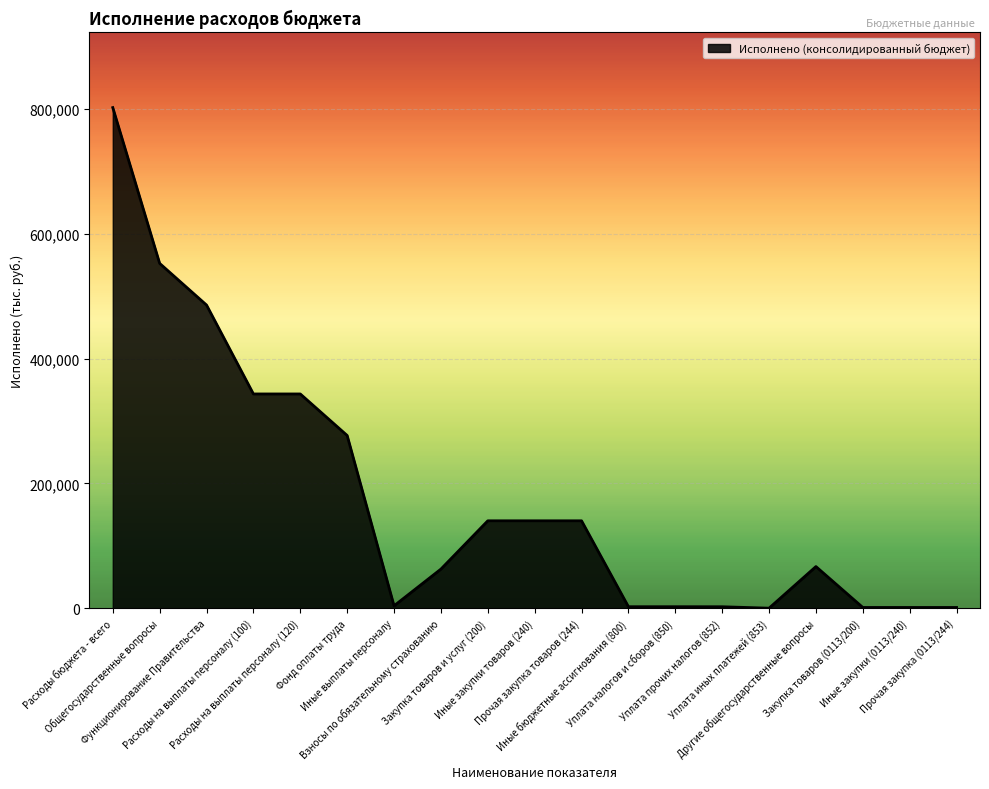

What is the change in value from Расходы бюджета - всего to Иные закупки (0113/240)?

-801083.5